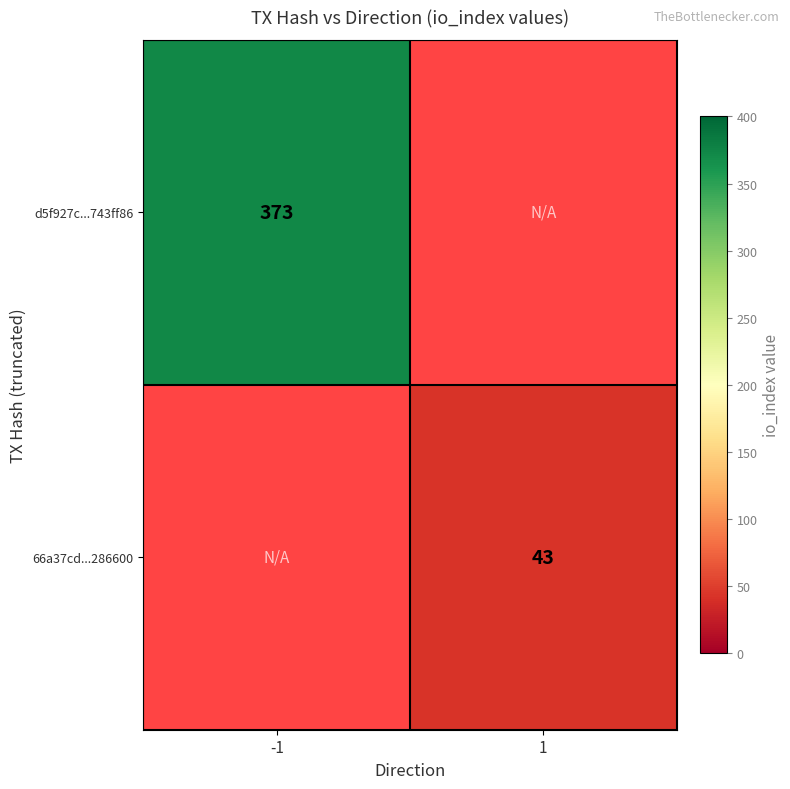

Is the value of d5f927c...743ff86 at -1 greater than the value of 66a37cd...286600 at 1?

Yes